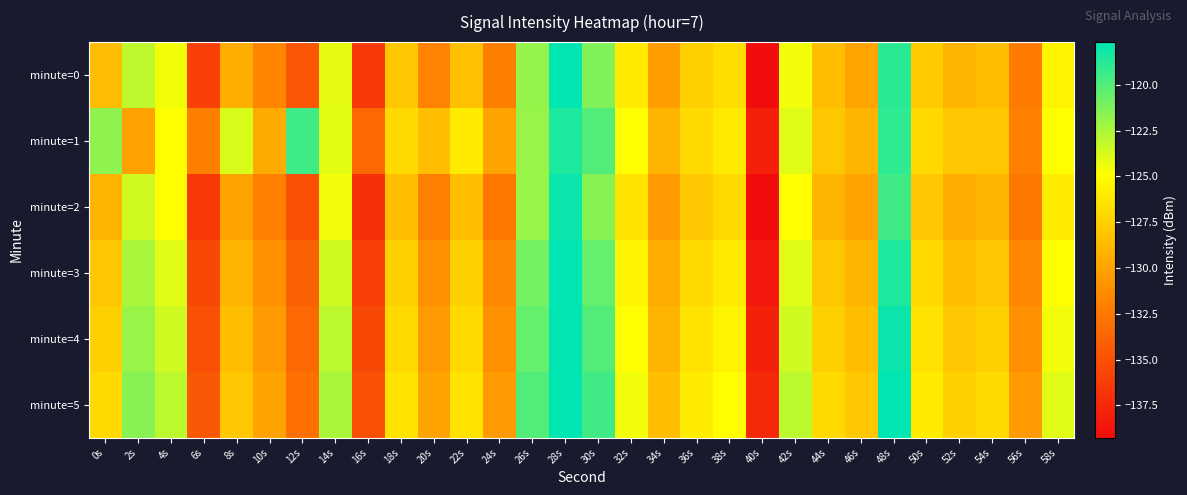

Which series has the largest total across all categories?

minute=5